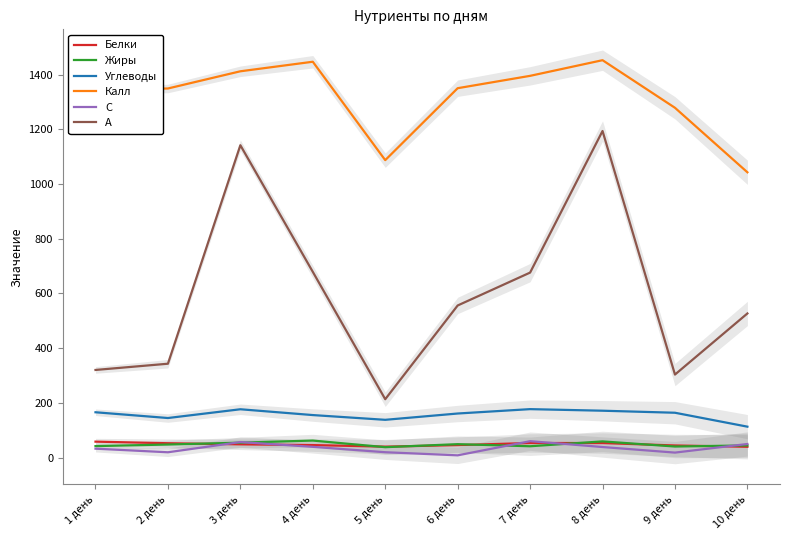

True or false: Углеводы has a value of 251.8 at 2 день.

False